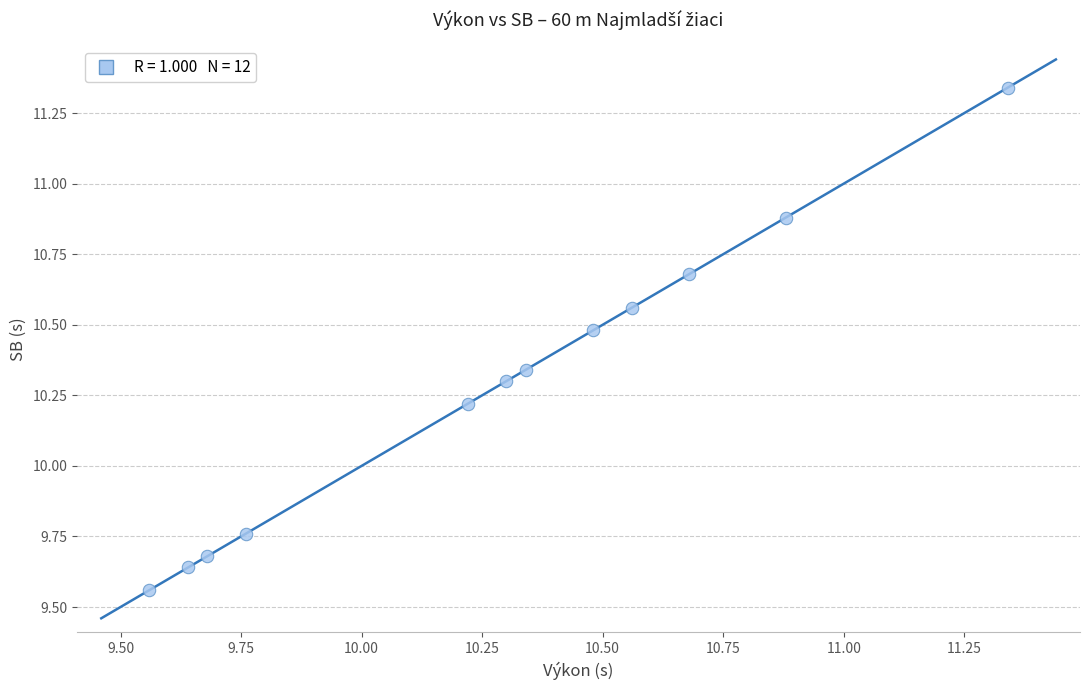

What is the range of Y values (max minus min)?

1.8